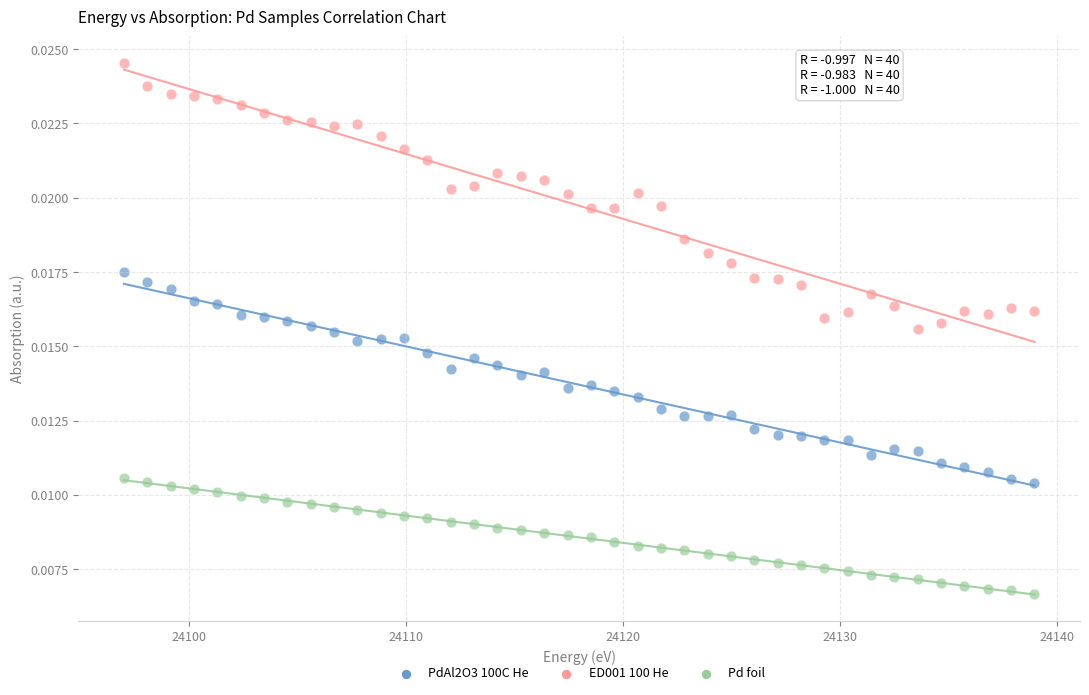

Across all data points, what is the range of X values (max minus min)?

42.0